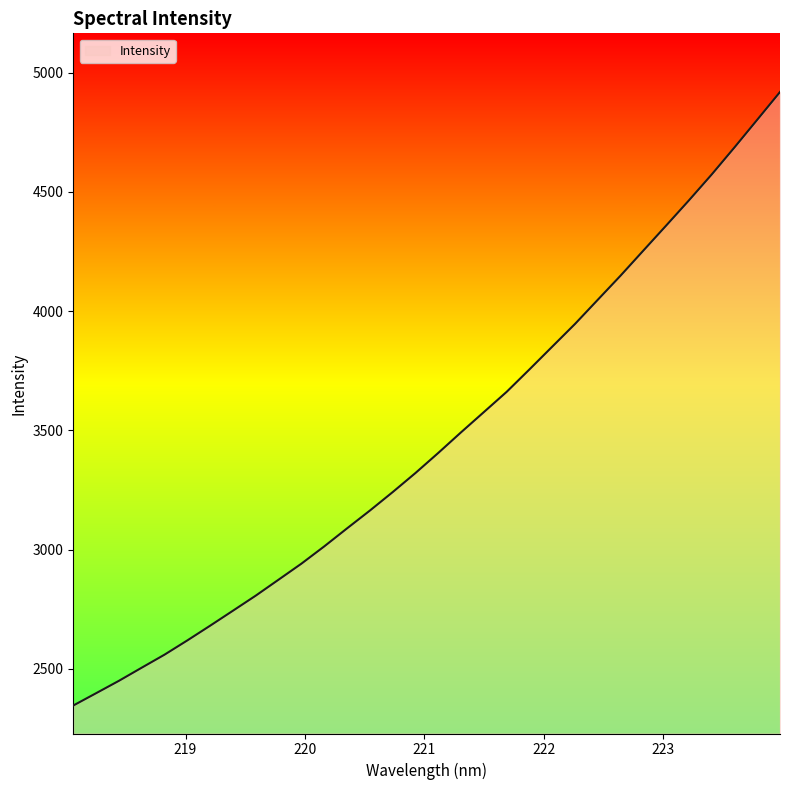

What is the difference between the maximum and minimum values?

2571.9